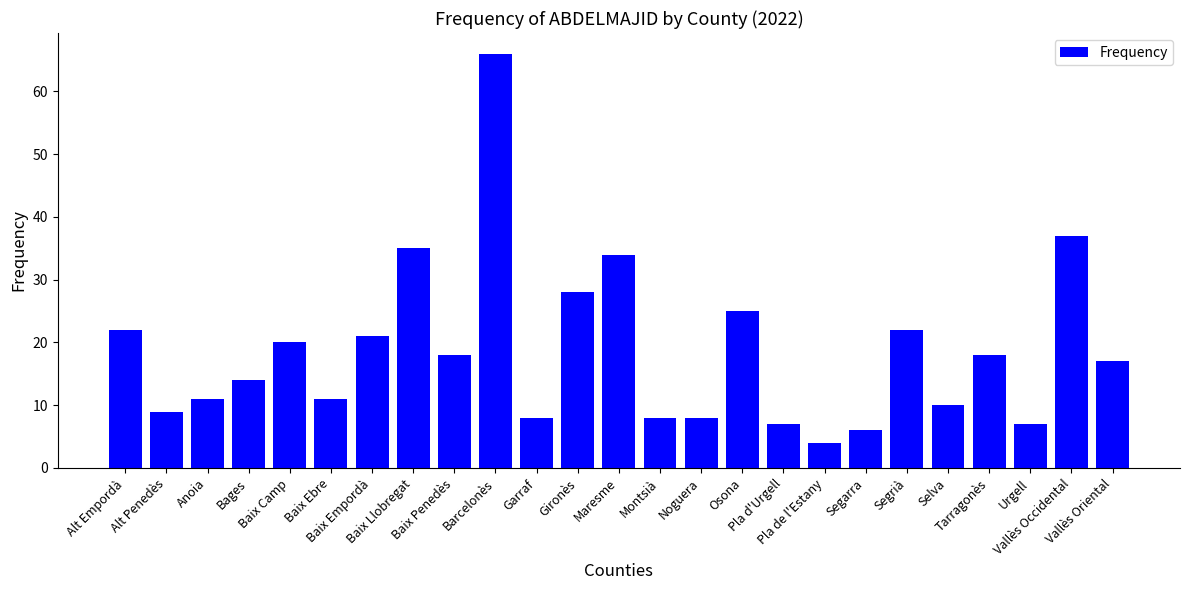

What is the label of the 2nd bar from the right?

Vallès Occidental